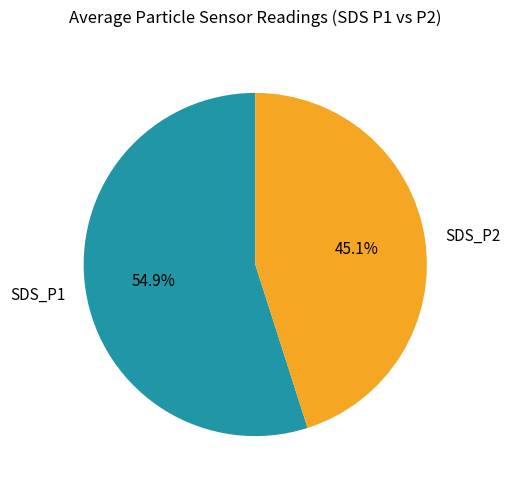

To the nearest percent, what percentage of the pie is SDS_P2?

45%